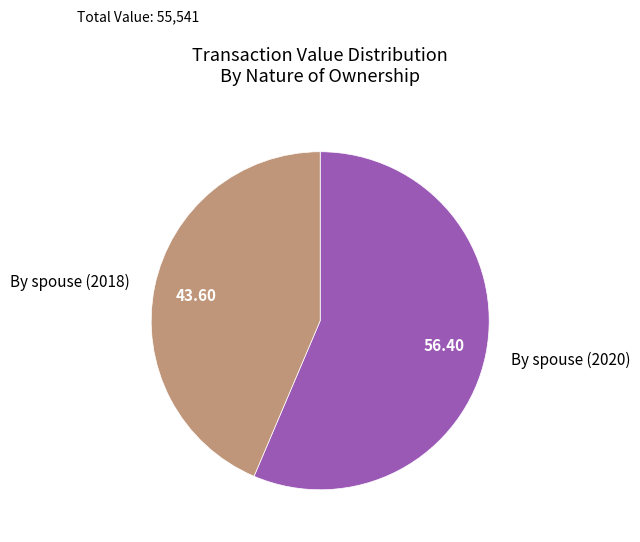

Approximately how many times larger is the value at By spouse (2020) compared to By spouse (2018)?

1.3